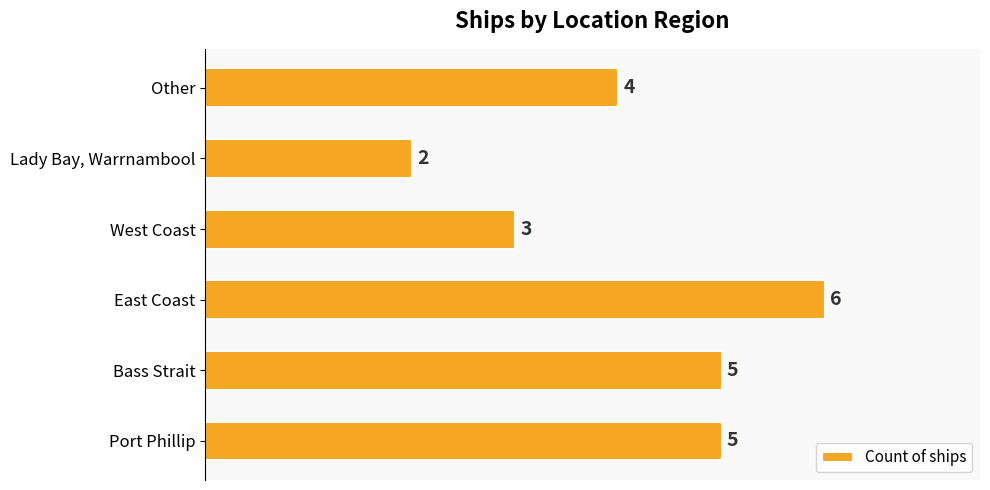

Is it true that the value at Other is 4?

True